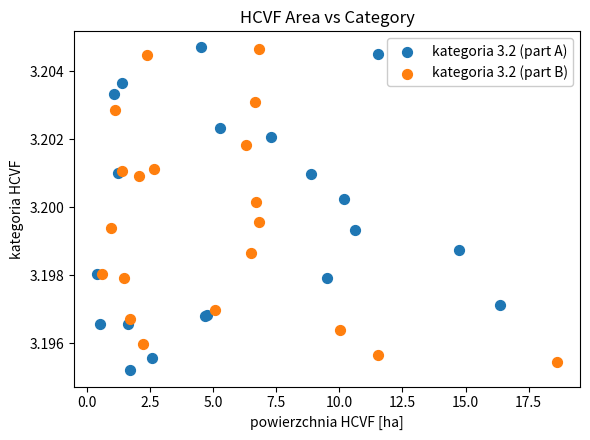

What are all the series names shown in the legend?

kategoria 3.2 (part A), kategoria 3.2 (part B)